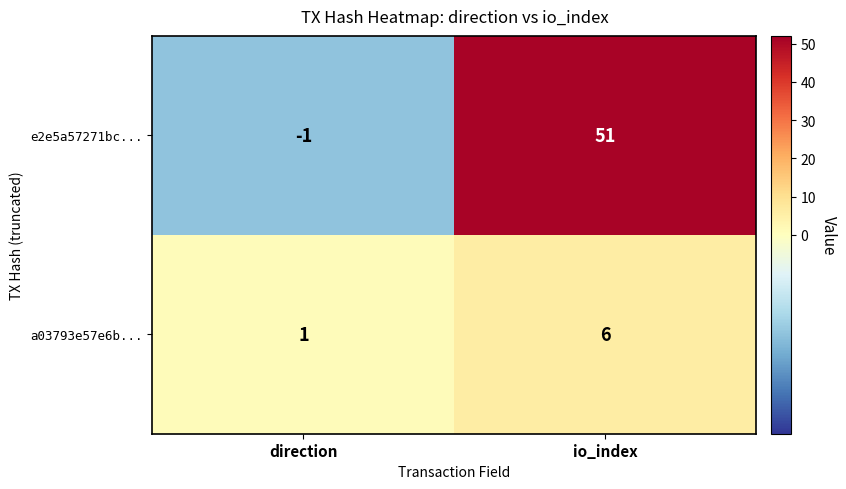

How many series are shown in this chart?

2